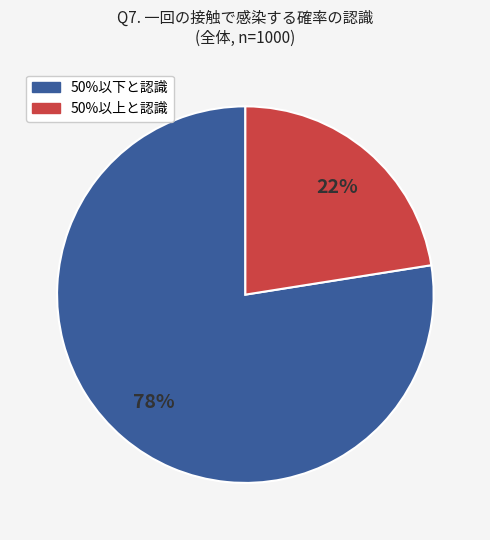

To the nearest percent, what is the average slice percentage?

50%